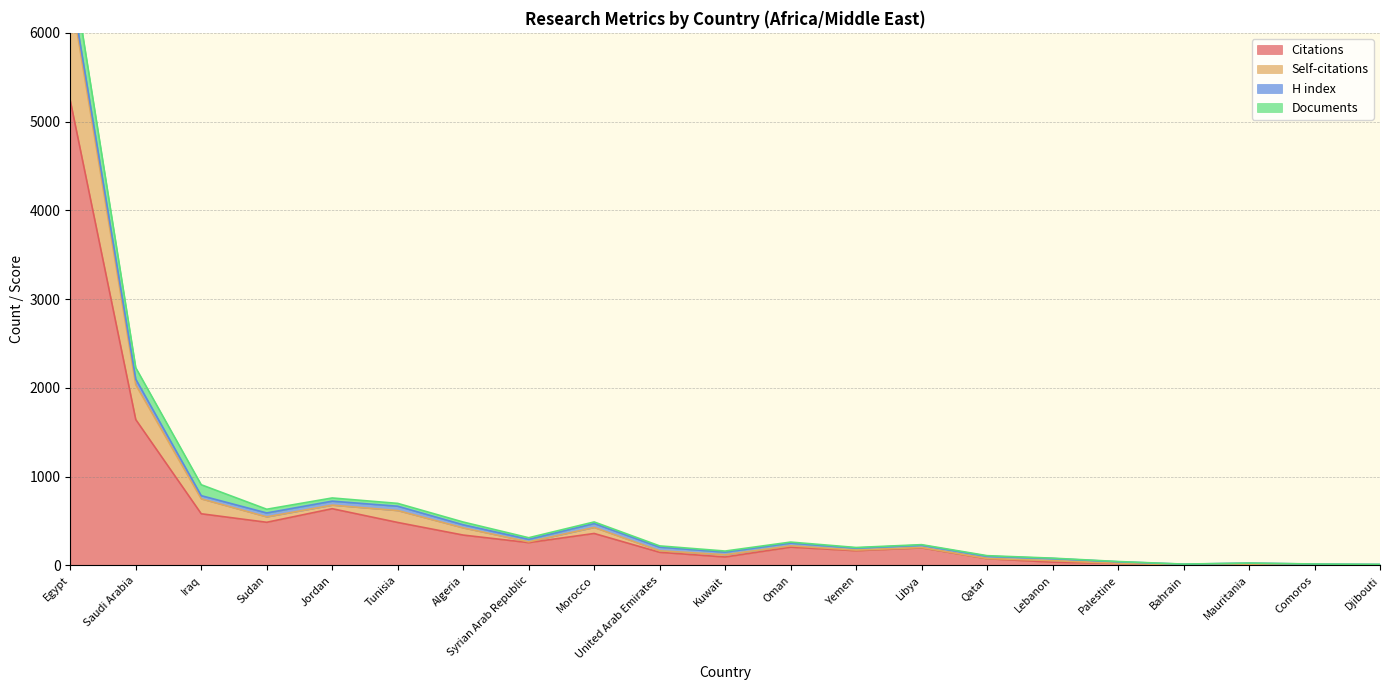

What is the maximum value for Citations?

5237